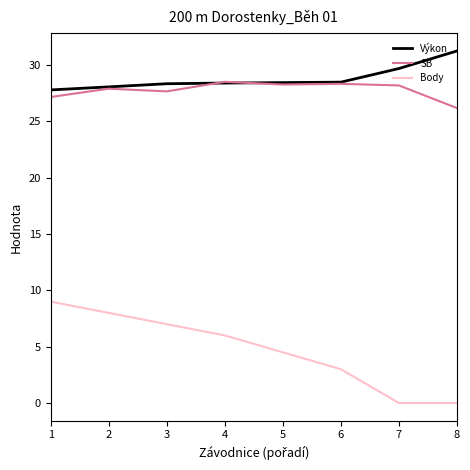

Which label corresponds to the largest value in the chart?

8